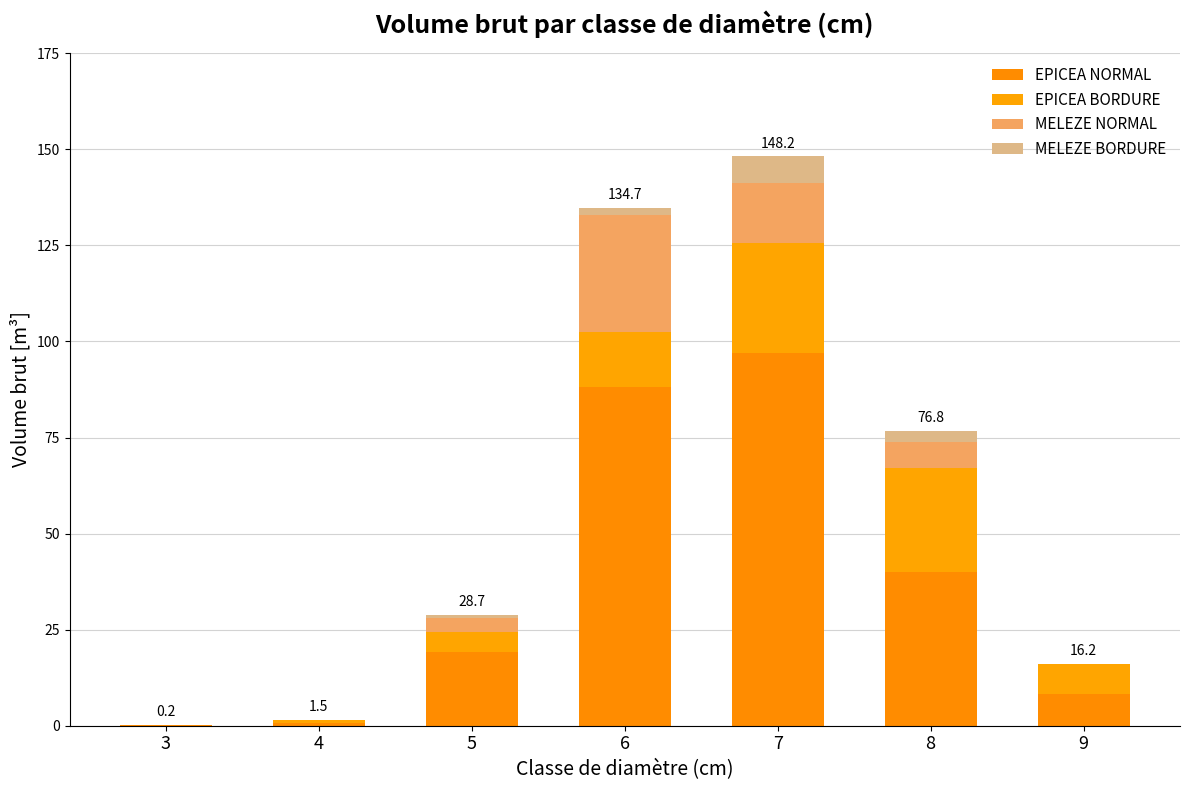

At how many categories does at least one series exceed 19?

4